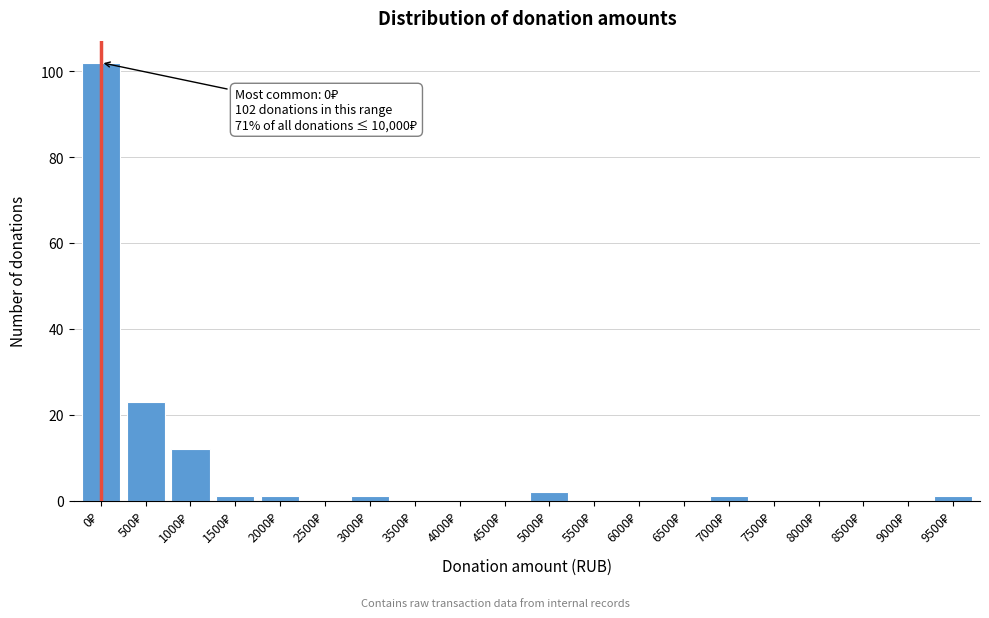

What is the greatest value displayed?

102